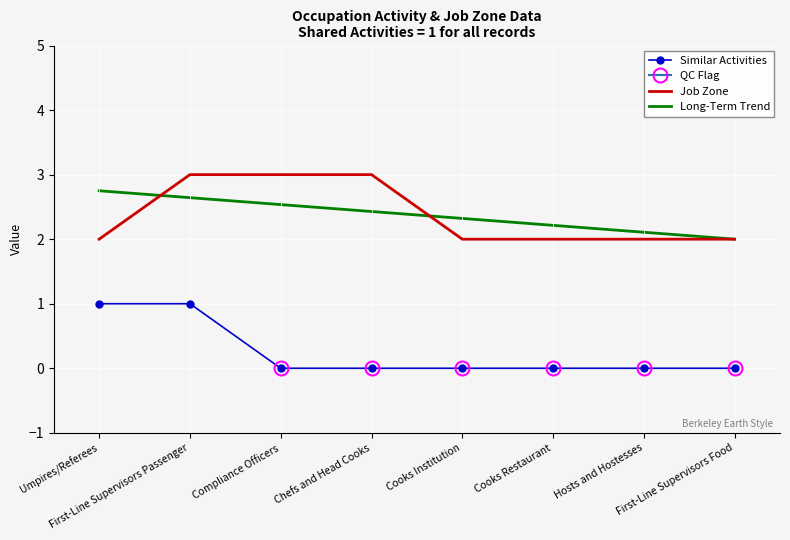

What is the highest value of the Job Zone series?

3.0